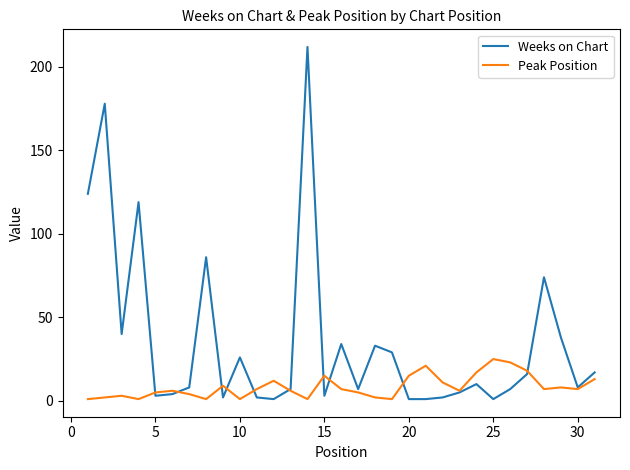

Which series has the largest total across all categories?

Weeks on Chart